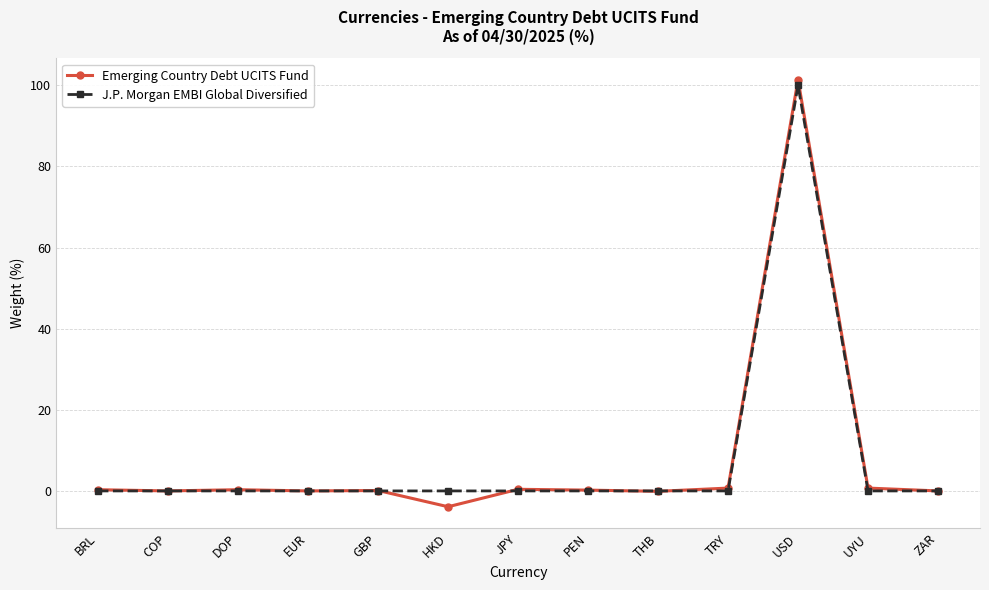

True or false: Emerging Country Debt UCITS Fund and J.P. Morgan EMBI Global Diversified cross at least once.

True